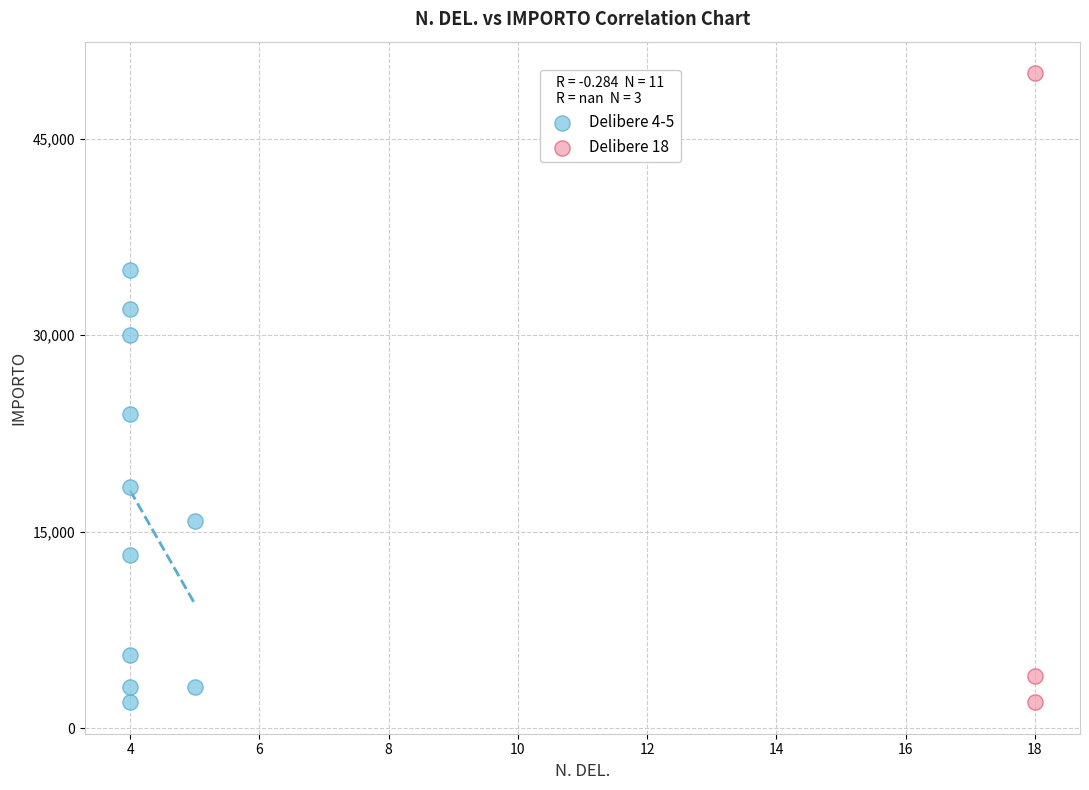

What are all the series names shown in the legend?

Delibere 4-5, Delibere 18